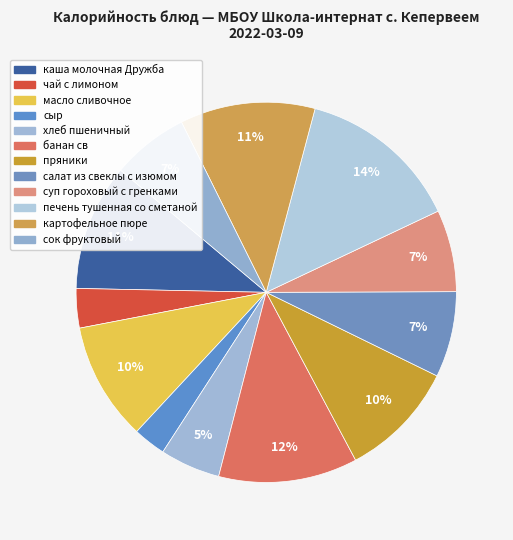

How many slices are in this pie chart?

12